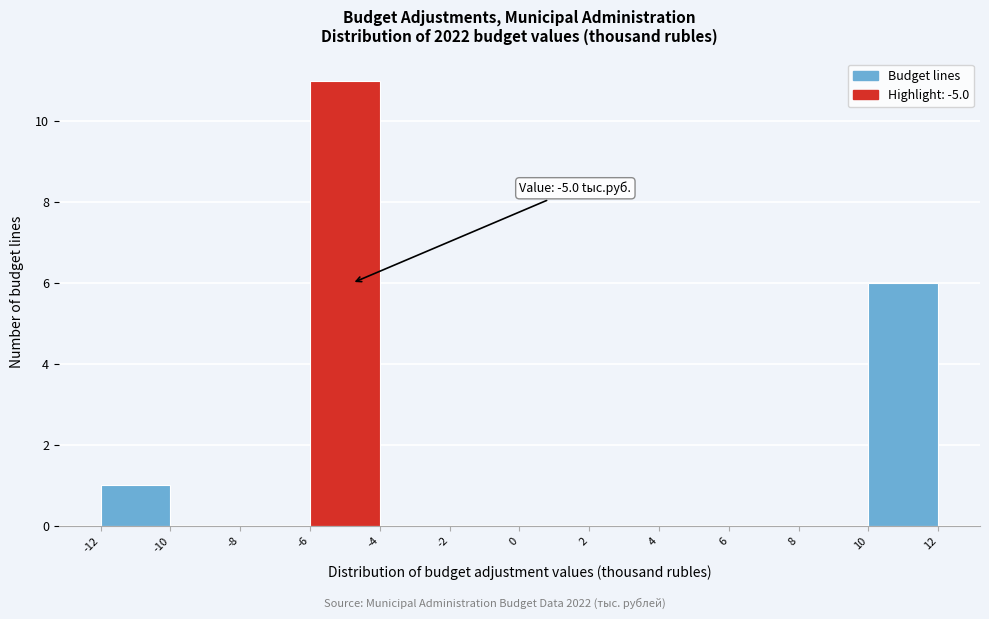

Which range on the x-axis has the tallest bar?

-6 to -4